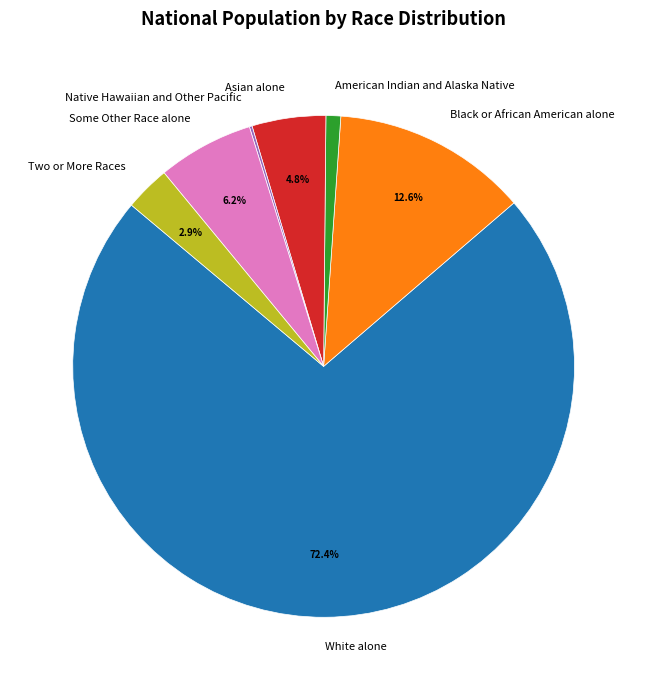

To the nearest percent, what portion does Asian alone represent?

5%